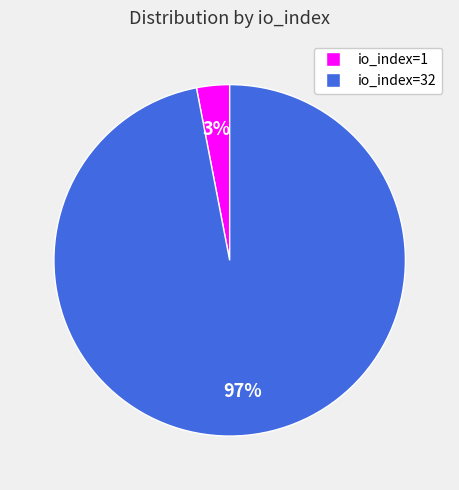

Which slice is the smallest?

io_index=1